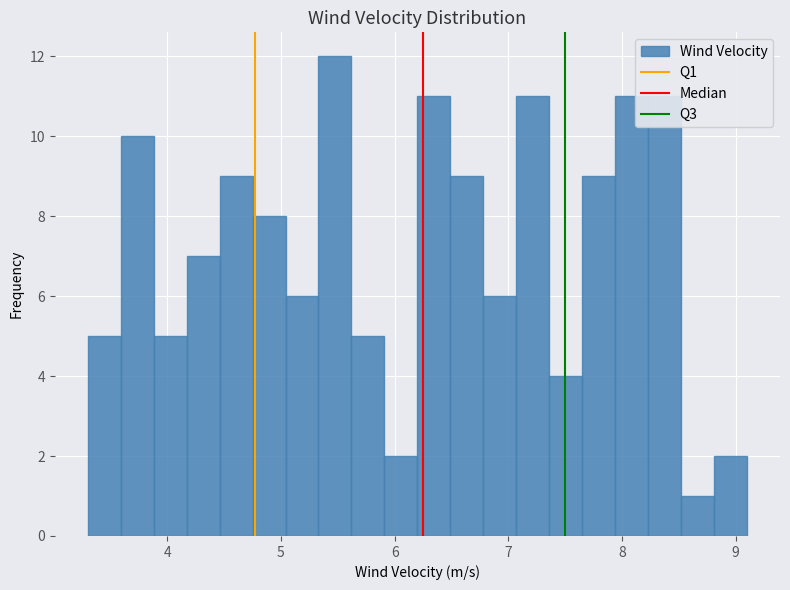

Read against the x-axis, roughly where is the centre of the tallest bar?

5.5